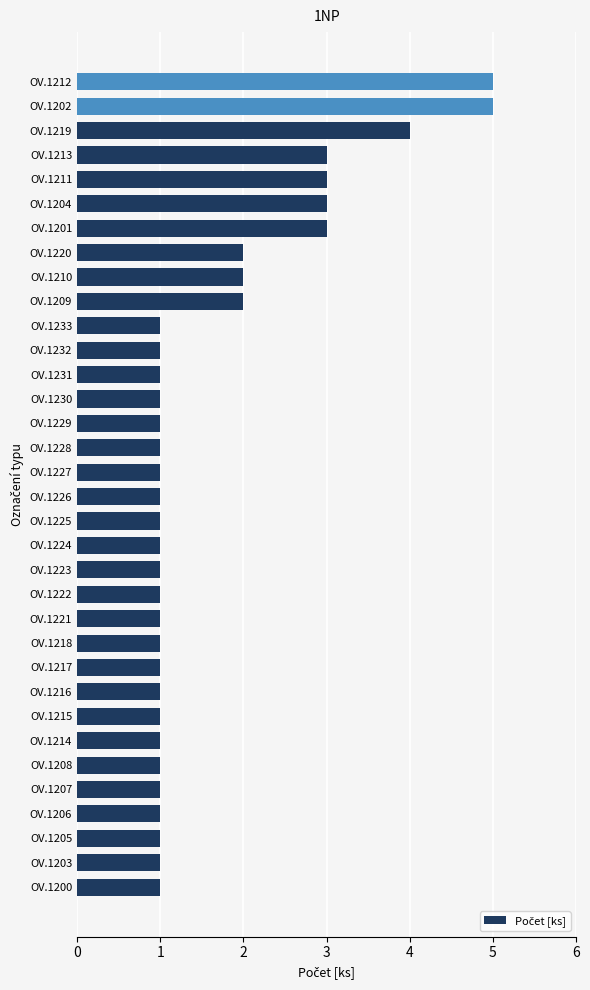

Are the bars grouped side by side (vs. stacked)?

No